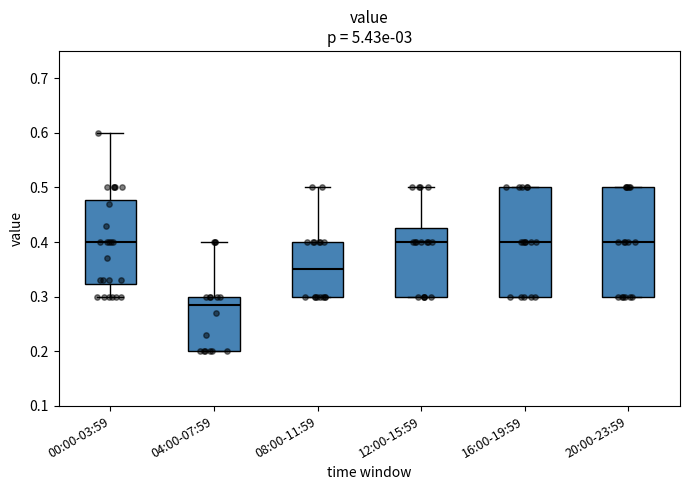

Where is the lower edge of the box for 08:00-11:59 on the y-axis? The values are not printed on the chart, so give them approximately, as read against the axis.

0.30